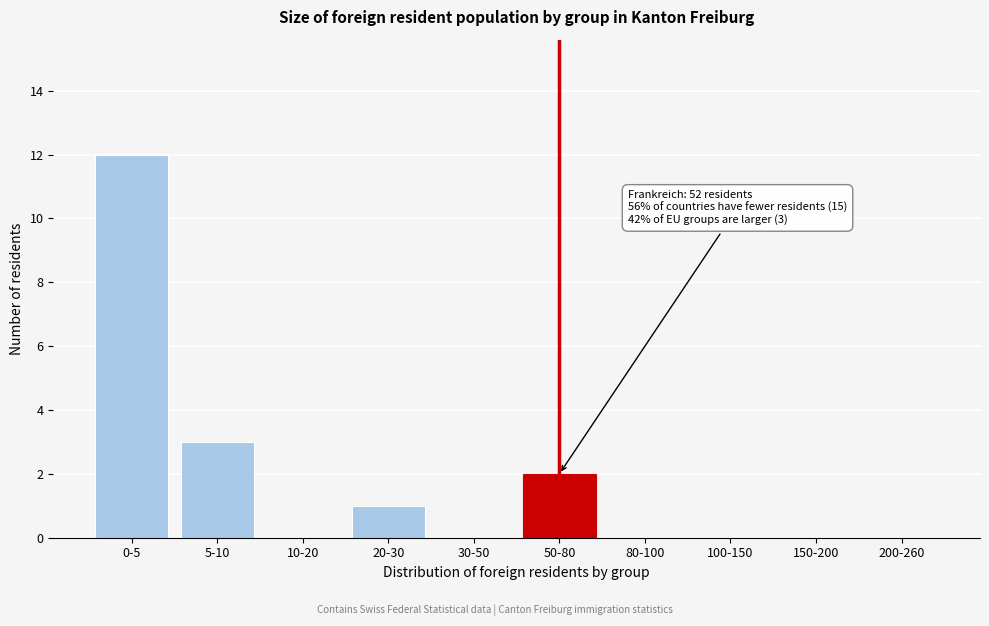

Reading left to right, extract all data points from this chart.

0-5=12	5-10=3	10-20=0	20-30=1	30-50=0	50-80=2	80-100=0	100-150=0	150-200=0	200-260=0